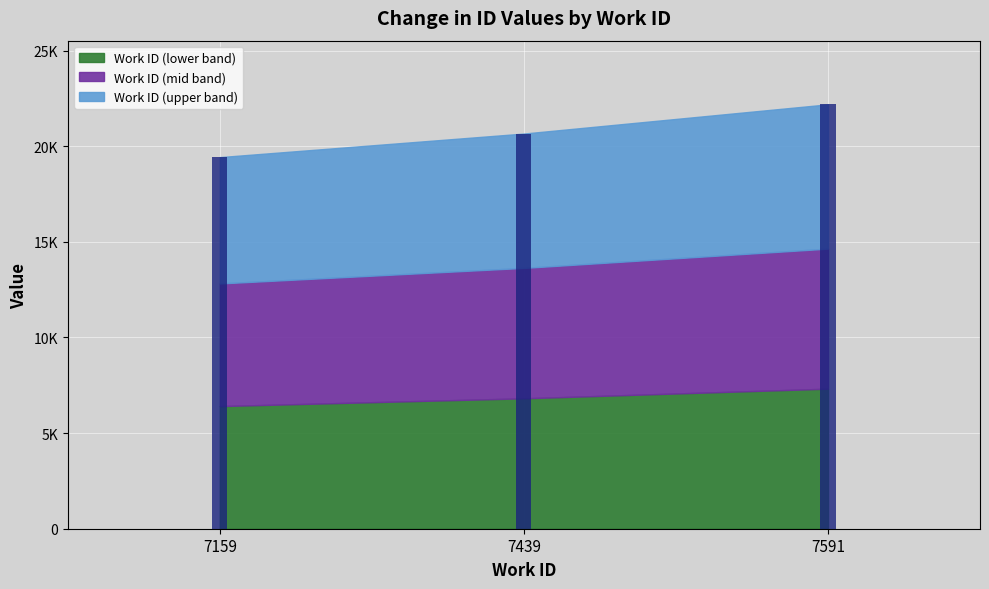

Which category has the highest value across all series?

7591